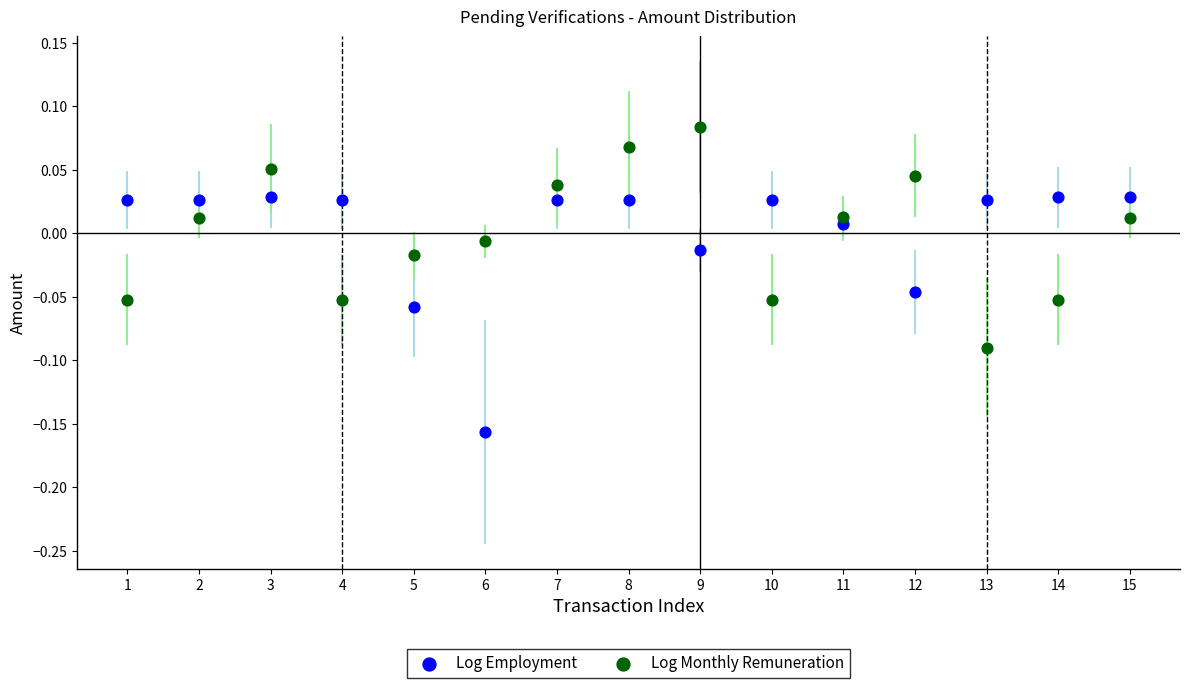

What are all the series names shown in the legend?

Log Employment, Log Monthly Remuneration